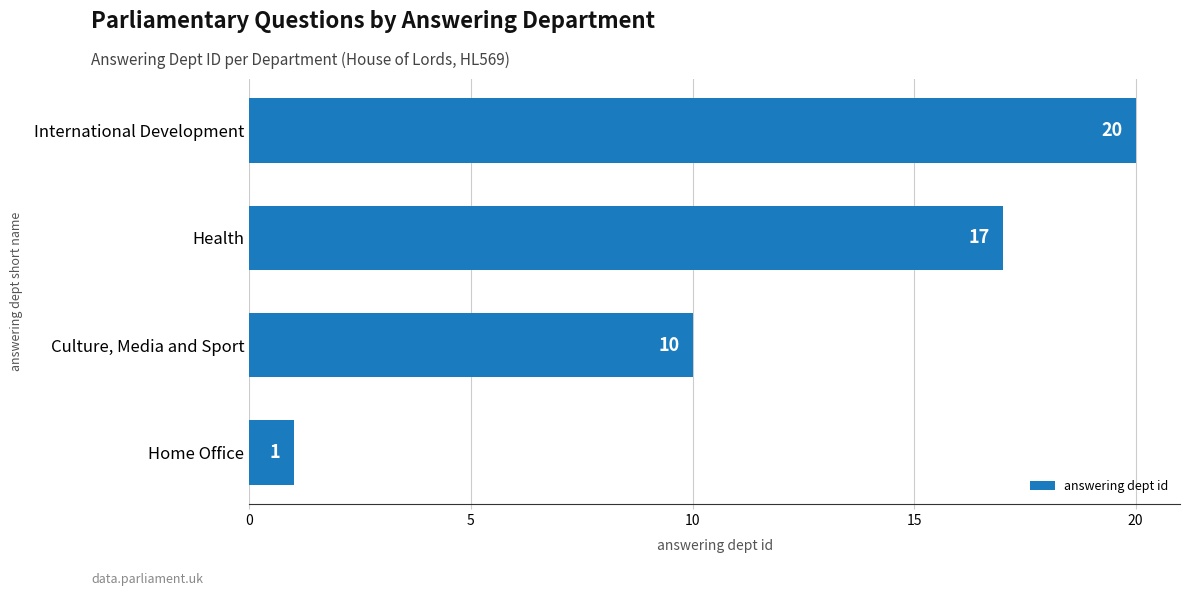

What is the change in value from Home Office to International Development?

+19